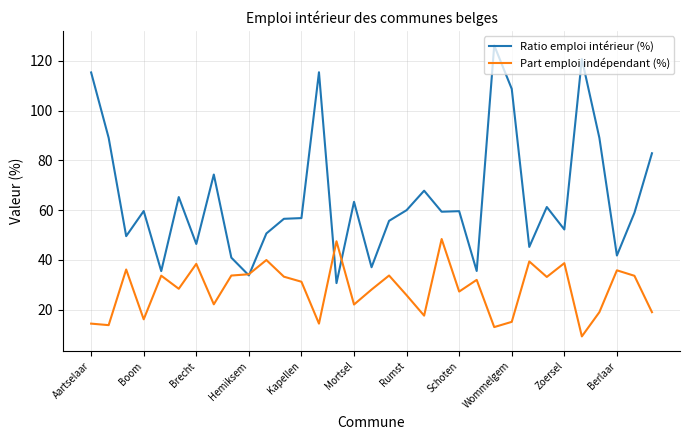

What is the smallest value displayed?

9.3